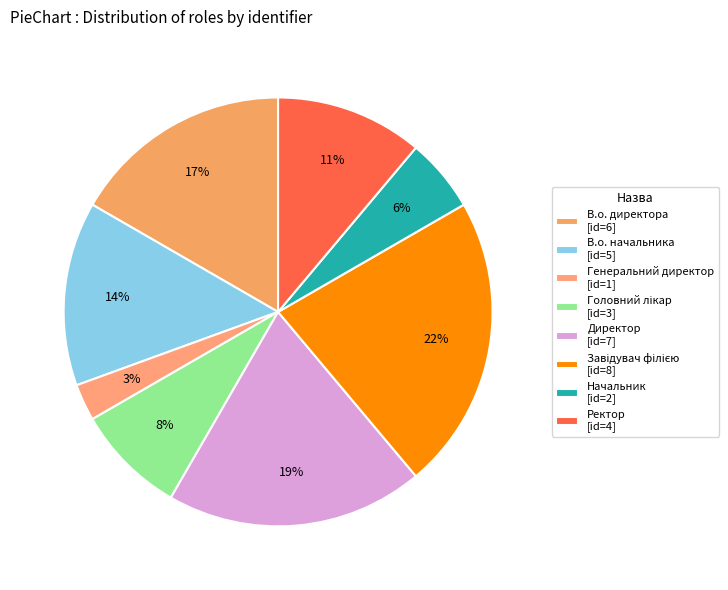

What is the largest slice in the pie chart?

Завідувач філією